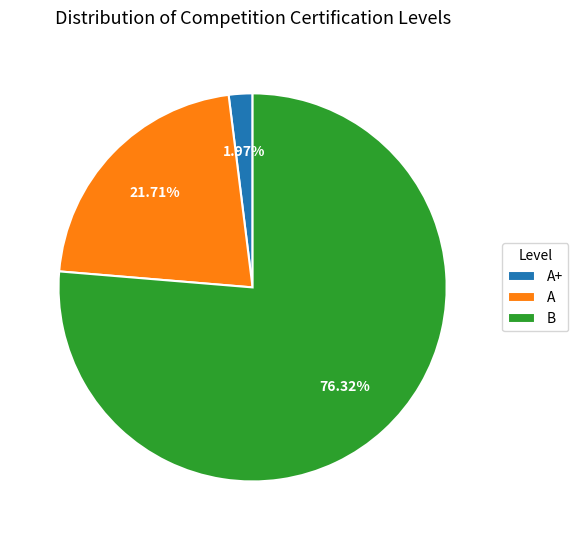

Count the number of slices in the pie.

3